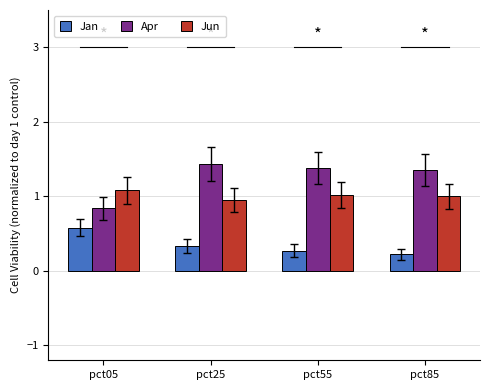

How many bars are there in each group?

3